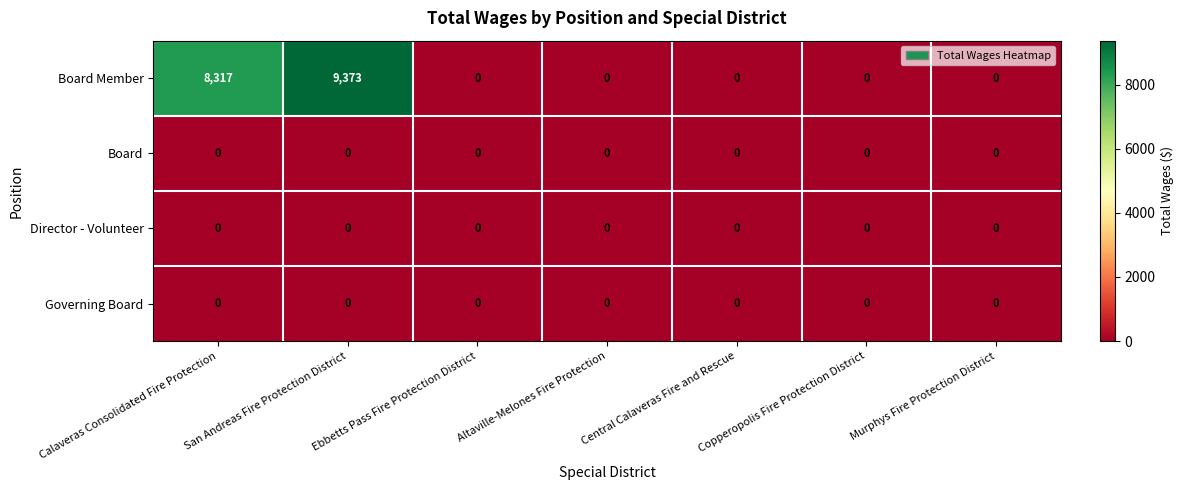

Which series has the largest total across all categories?

Board Member